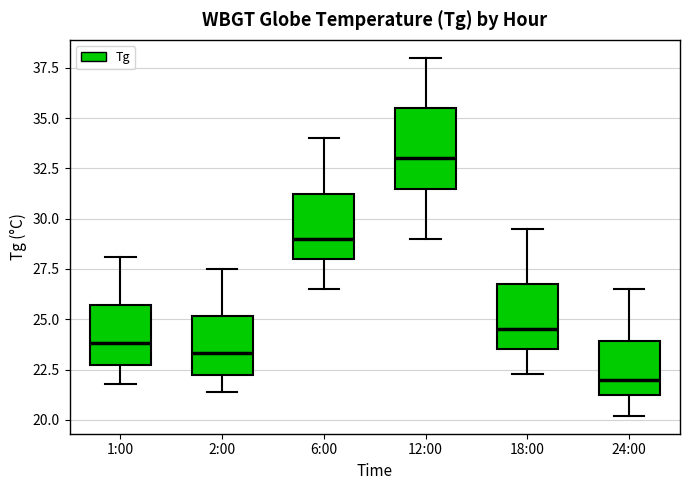

Which box is the tallest, from its lower edge to its upper edge?

12:00